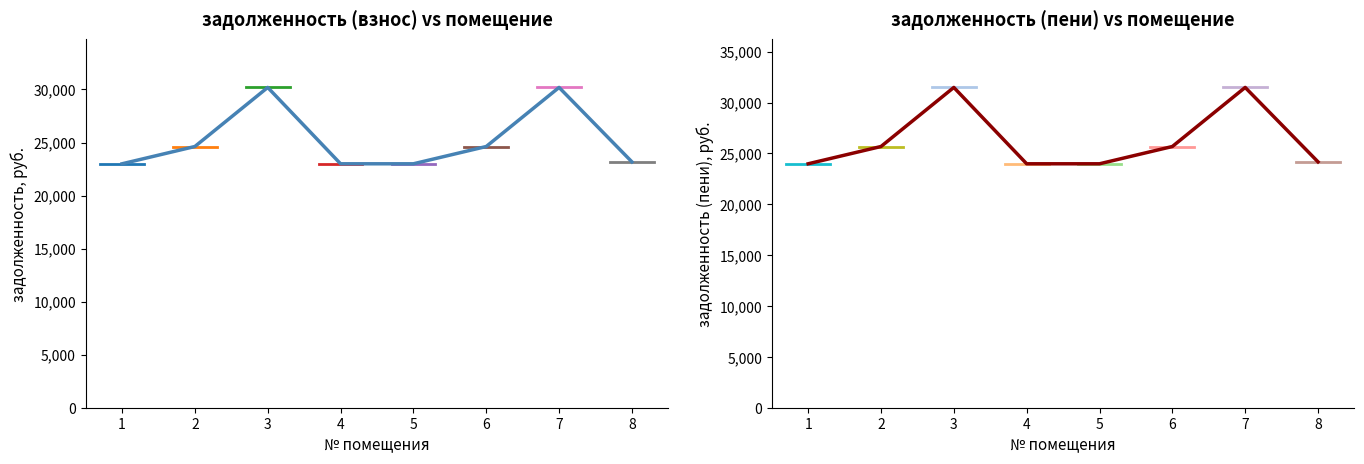

True or false: задолженность (пени) and задолженность (взнос) intersect in this chart.

False